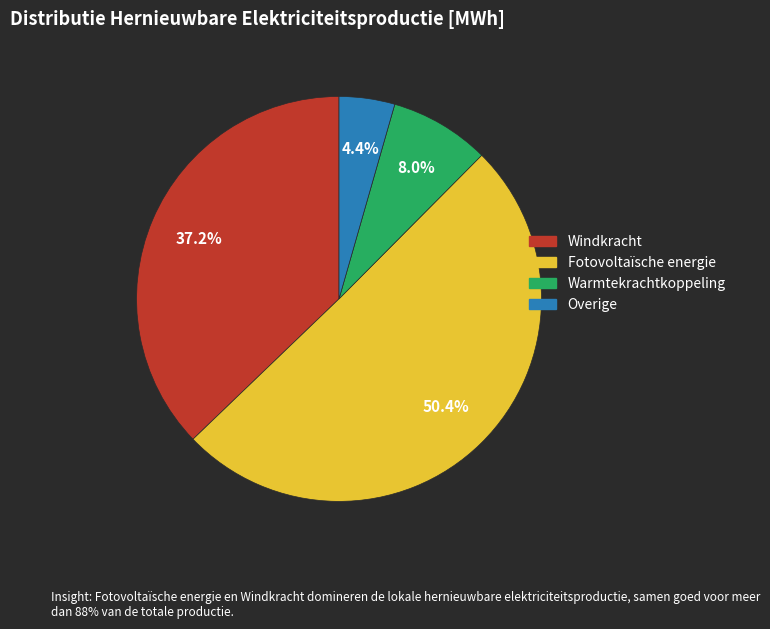

Does any single category account for the majority?

Yes